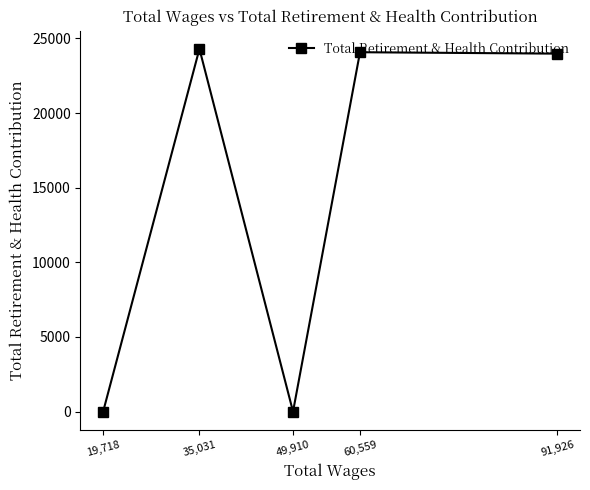

Does the chart display data point markers on the line(s)?

Yes